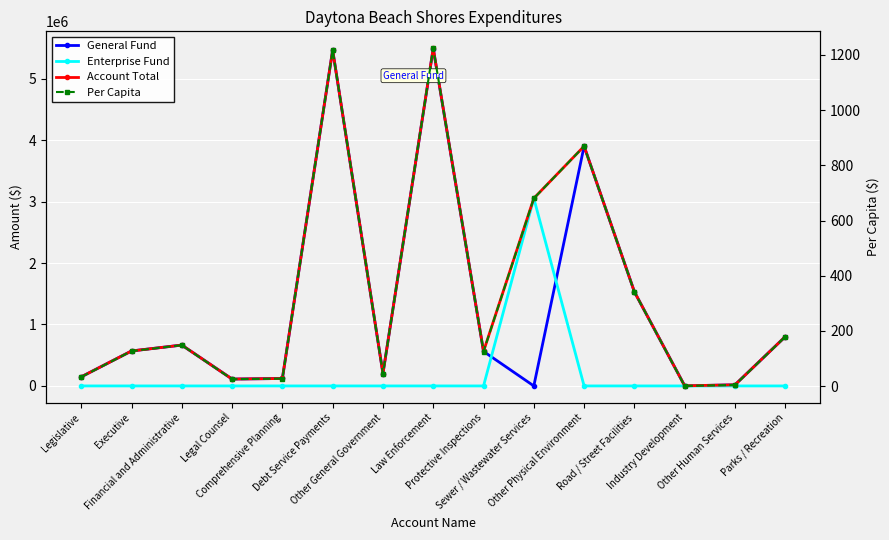

Reading right to left, extract all data points from this chart.

General Fund: Parks / Recreation=802000.0	Other Human Services=18000.0	Industry Development=2000.0	Road / Street Facilities=1532000.0	Other Physical Environment=3902000.0	Sewer / Wastewater Services=0.0	Protective Inspections=562000.0	Law Enforcement=5492000.0	Other General Government=202000.0	Debt Service Payments=5467000.0	Comprehensive Planning=121000.0	Legal Counsel=112000.0	Financial and Administrative=665000.0	Executive=569000.0	Legislative=148000.0
Enterprise Fund: Parks / Recreation=0.0	Other Human Services=0.0	Industry Development=0.0	Road / Street Facilities=0.0	Other Physical Environment=0.0	Sewer / Wastewater Services=3054000.0	Protective Inspections=0.0	Law Enforcement=0.0	Other General Government=0.0	Debt Service Payments=0.0	Comprehensive Planning=0.0	Legal Counsel=0.0	Financial and Administrative=0.0	Executive=0.0	Legislative=0.0
Account Total: Parks / Recreation=802000.0	Other Human Services=18000.0	Industry Development=2000.0	Road / Street Facilities=1532000.0	Other Physical Environment=3902000.0	Sewer / Wastewater Services=3054000.0	Protective Inspections=562000.0	Law Enforcement=5497000.0	Other General Government=202000.0	Debt Service Payments=5467000.0	Comprehensive Planning=121000.0	Legal Counsel=112000.0	Financial and Administrative=665000.0	Executive=569000.0	Legislative=148000.0
Per Capita: Parks / Recreation=178.7	Other Human Services=4.0	Industry Development=0.5	Road / Street Facilities=341.3	Other Physical Environment=869.2	Sewer / Wastewater Services=680.3	Protective Inspections=125.2	Law Enforcement=1224.5	Other General Government=45.0	Debt Service Payments=1217.9	Comprehensive Planning=26.9	Legal Counsel=24.9	Financial and Administrative=148.1	Executive=126.8	Legislative=33.0